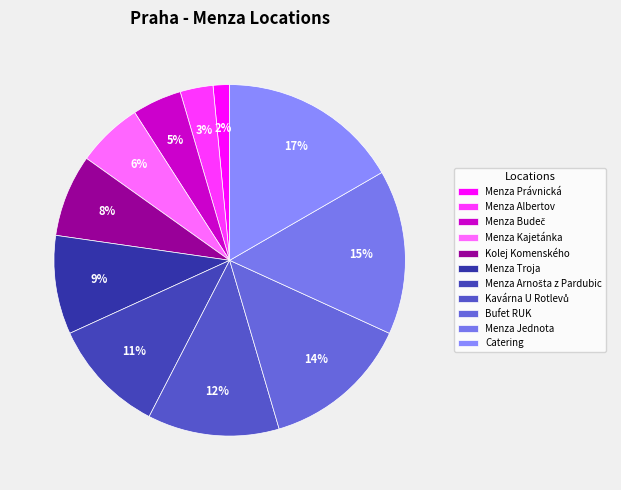

Rank the categories by value from highest to lowest.

Catering, Menza Jednota, Bufet RUK, Kavárna U Rotlevů, Menza Arnošta z Pardubic, Menza Troja, Kolej Komenského, Menza Kajetánka, Menza Budeč, Menza Albertov, Menza Právnická